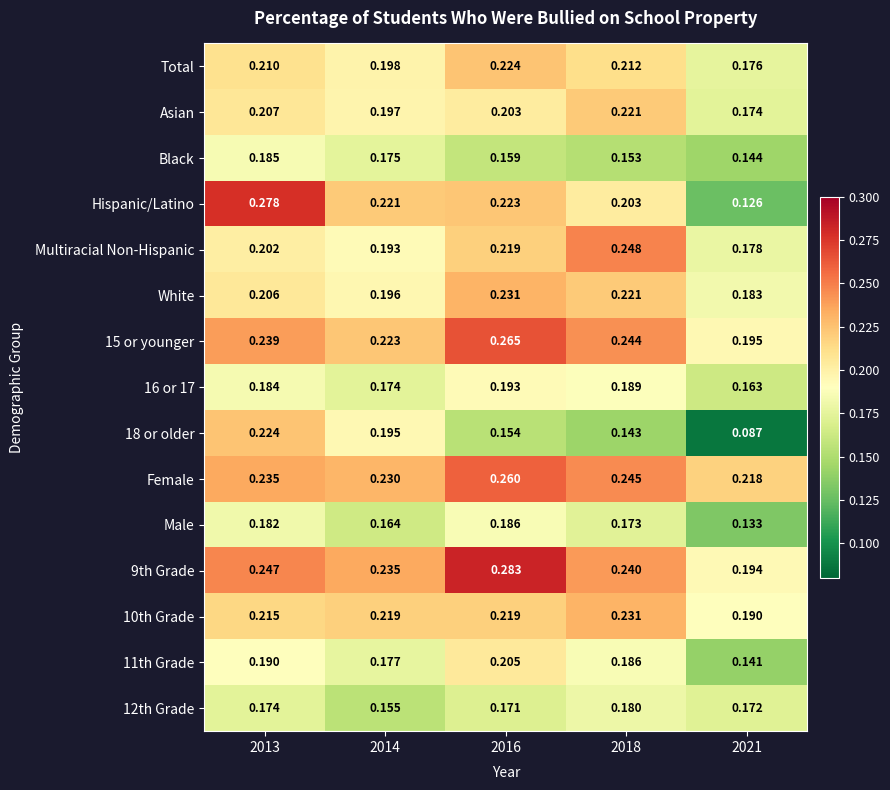

Between 2018 and 2021, which series saw the biggest shift?

Hispanic/Latino